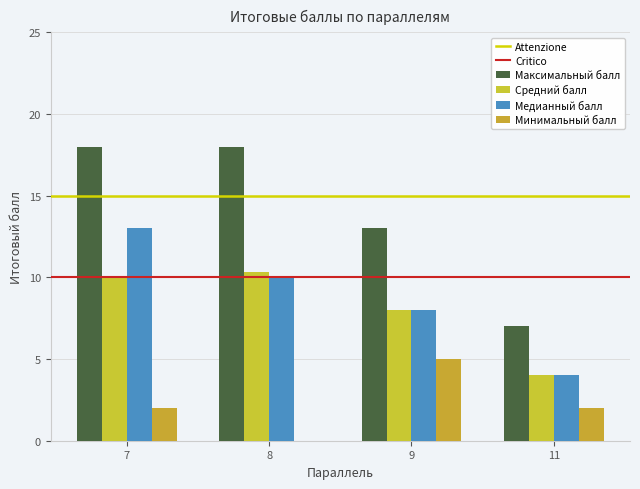

How many series are shown in this chart?

4